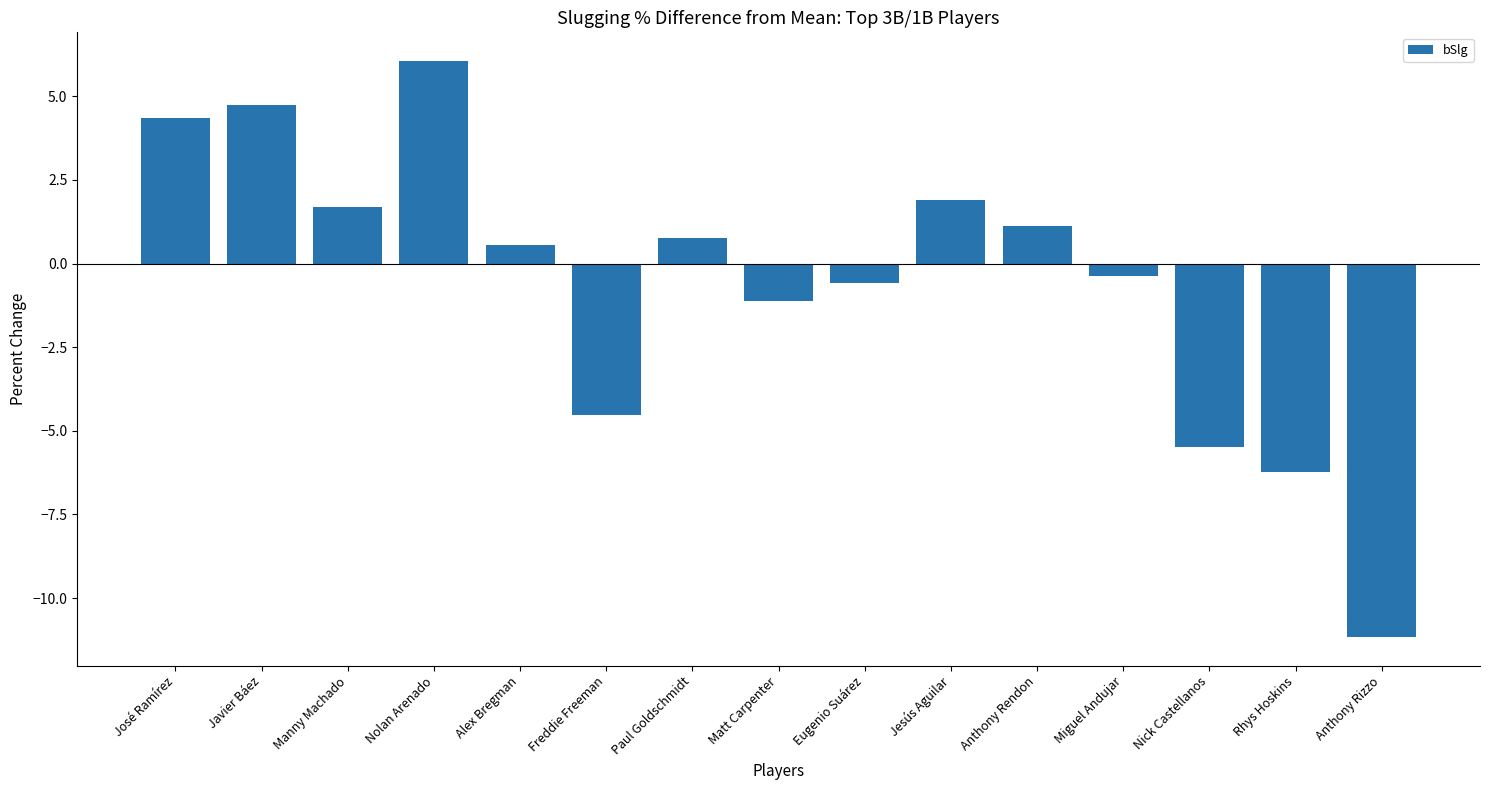

Which category has the lowest value across all series?

Anthony Rizzo